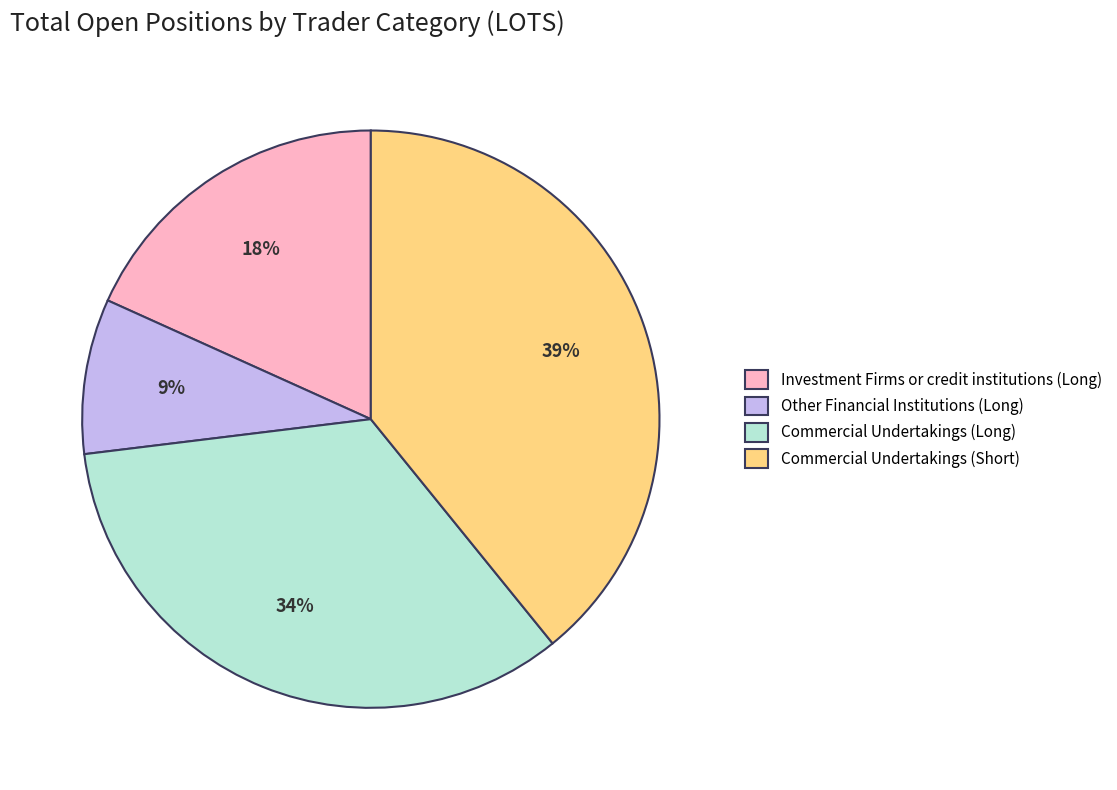

Is there a majority slice in this chart?

No